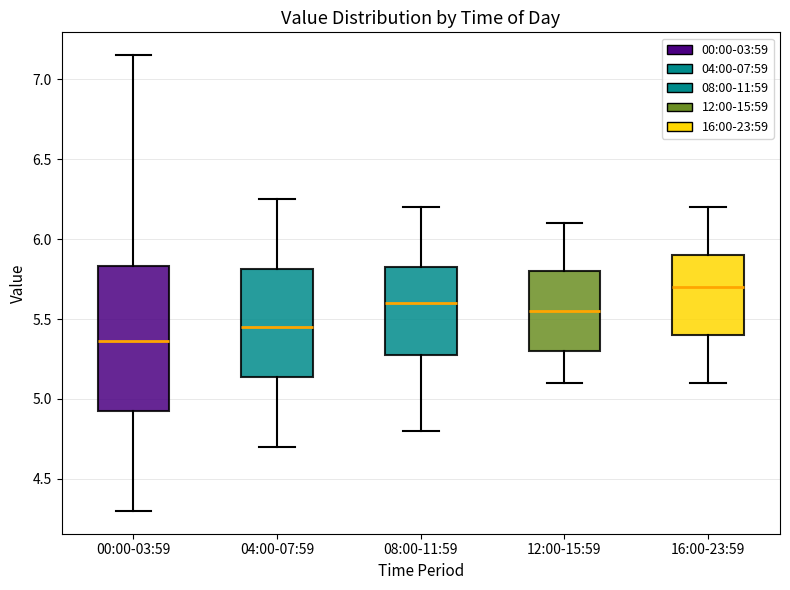

Which box's median line is the highest?

16:00-23:59